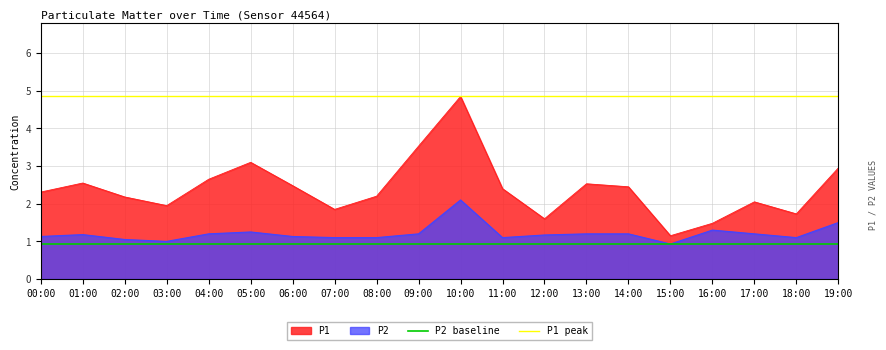

What is the greatest value displayed?

4.8